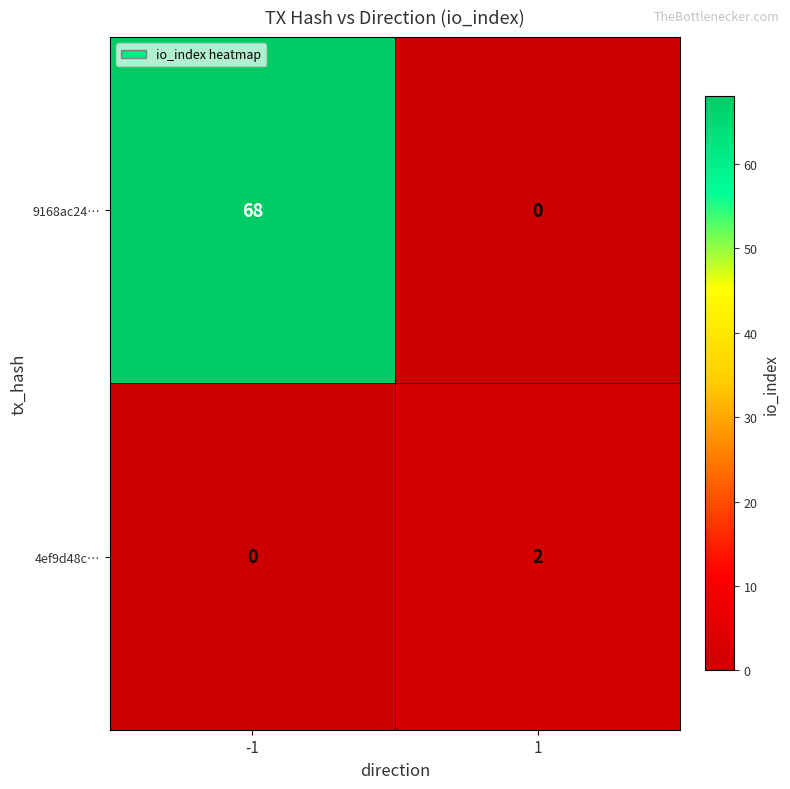

What is the maximum value shown in the chart?

68